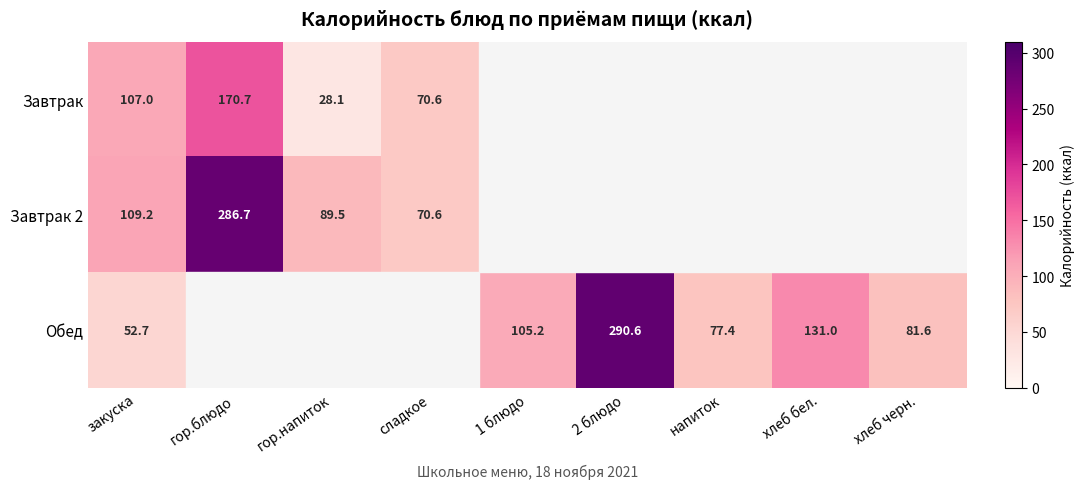

At how many categories does at least one series exceed 89?

6